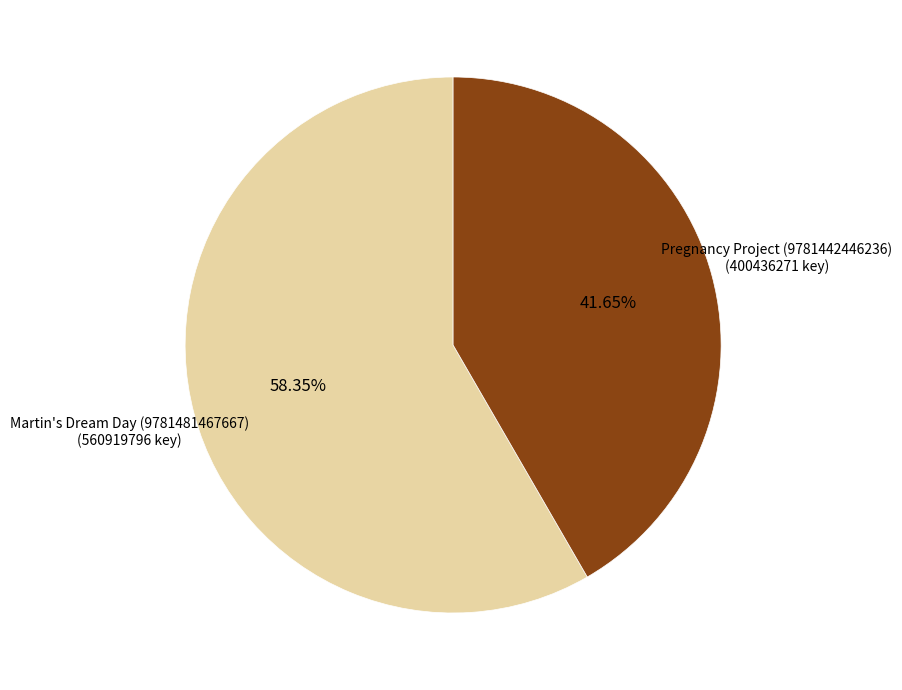

What percentage is the Martin's Dream Day (9781481467667) slice, to the nearest percent?

58%